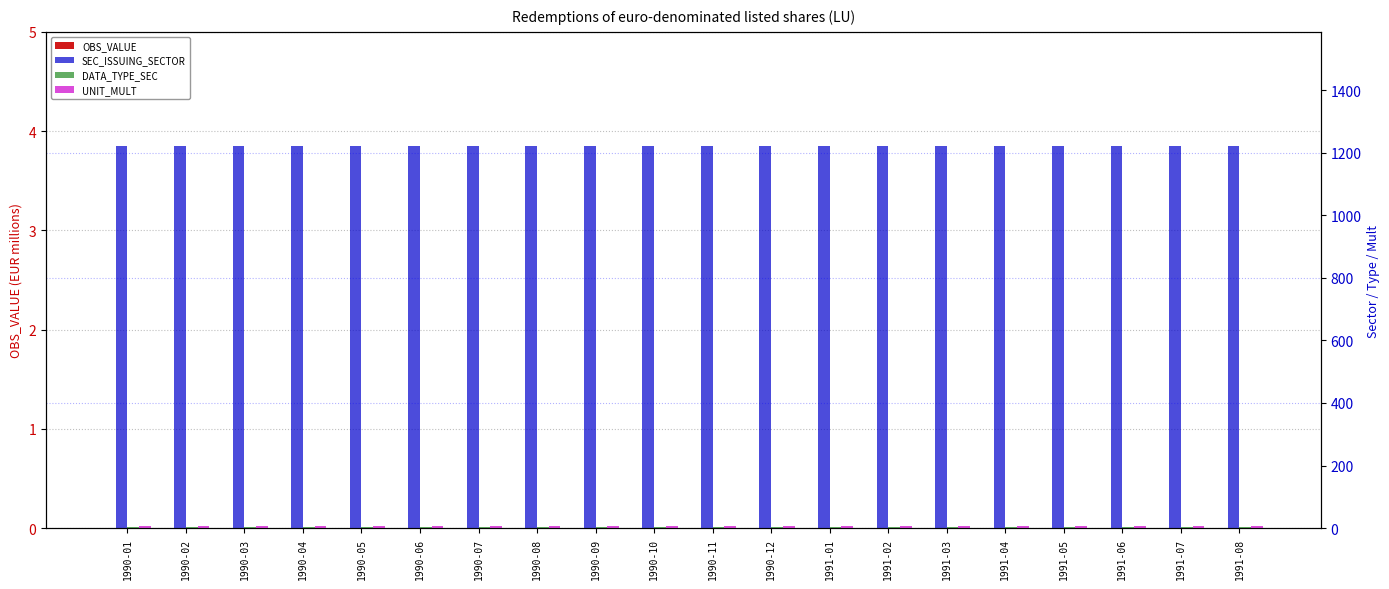

Rank the categories by UNIT_MULT value from lowest to highest.

1990-01, 1990-02, 1990-03, 1990-04, 1990-05, 1990-06, 1990-07, 1990-08, 1990-09, 1990-10, 1990-11, 1990-12, 1991-01, 1991-02, 1991-03, 1991-04, 1991-05, 1991-06, 1991-07, 1991-08